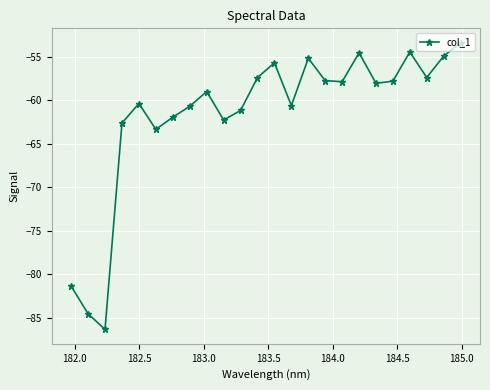

How many points are lower than both their immediate neighbors (excluding endpoints)?

7